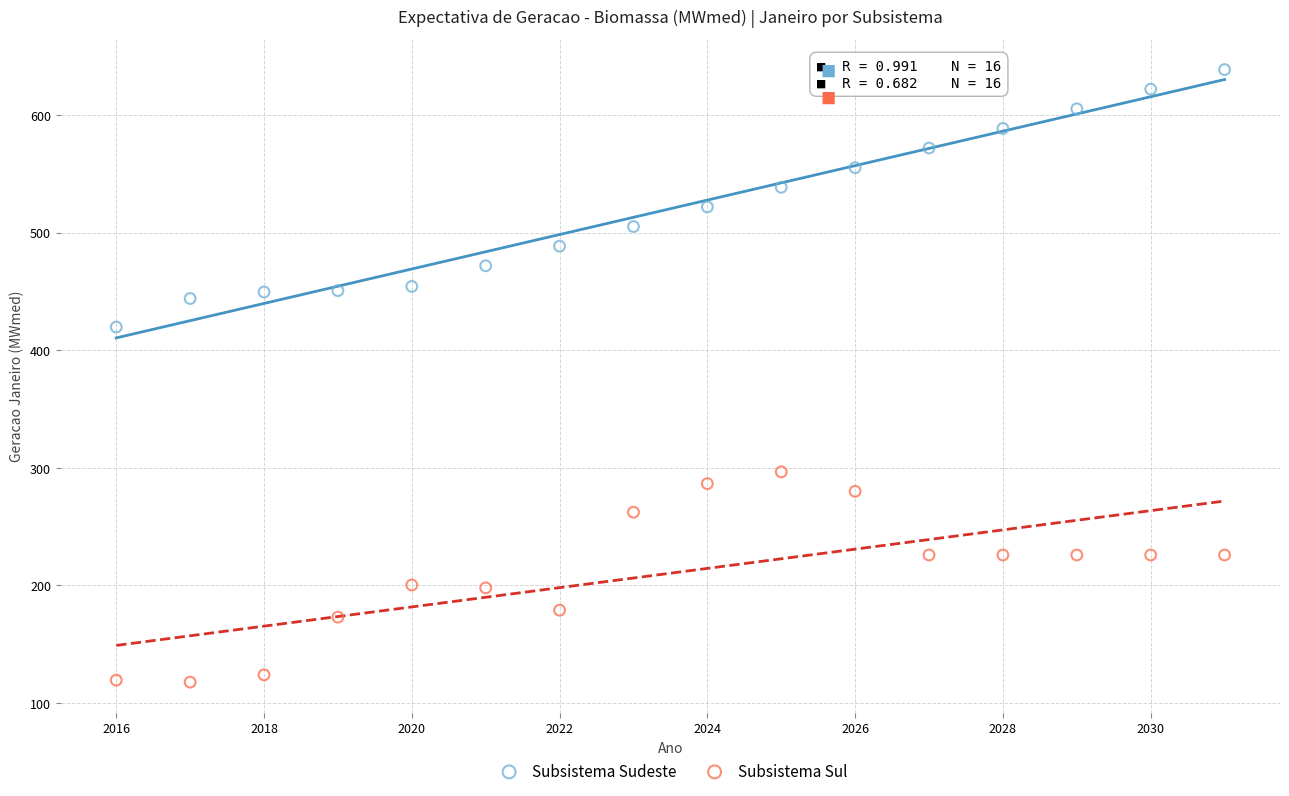

Across all series, what Y value is closest to 378?

419.7